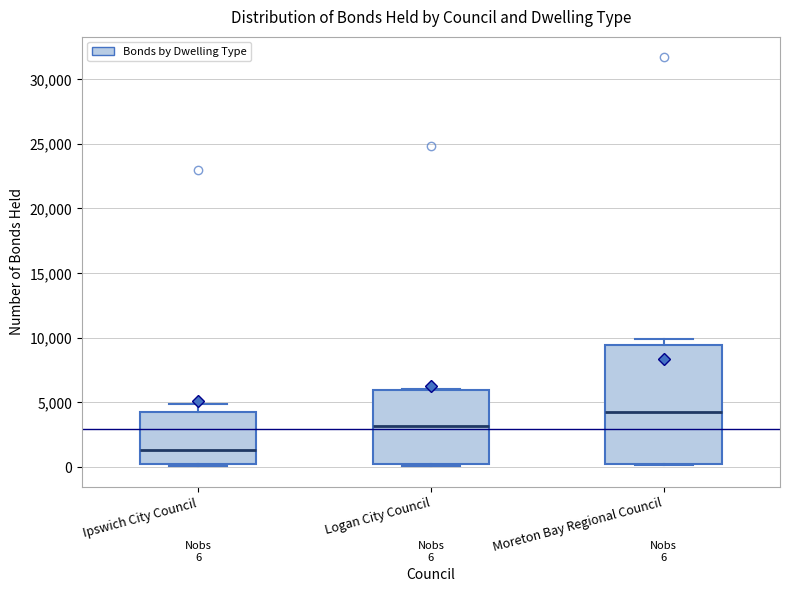

Which box's median line is the lowest?

Ipswich City Council